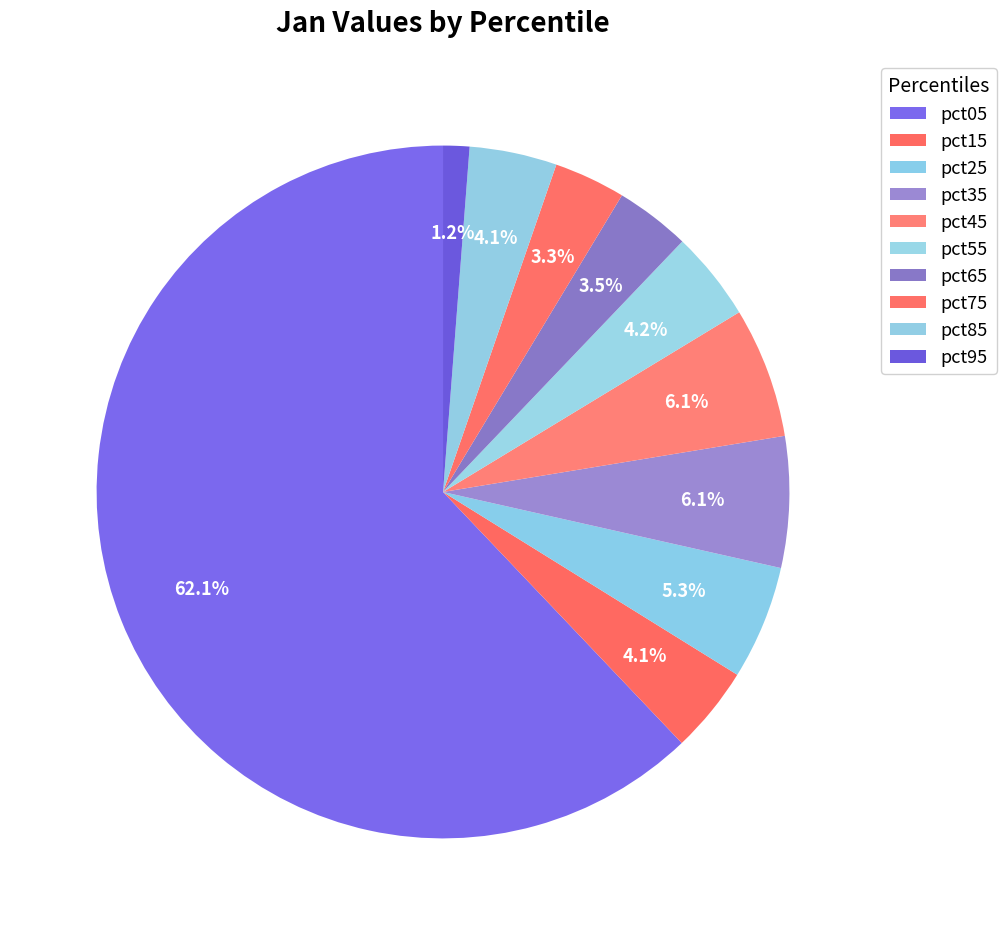

How many slices are in this pie chart?

10